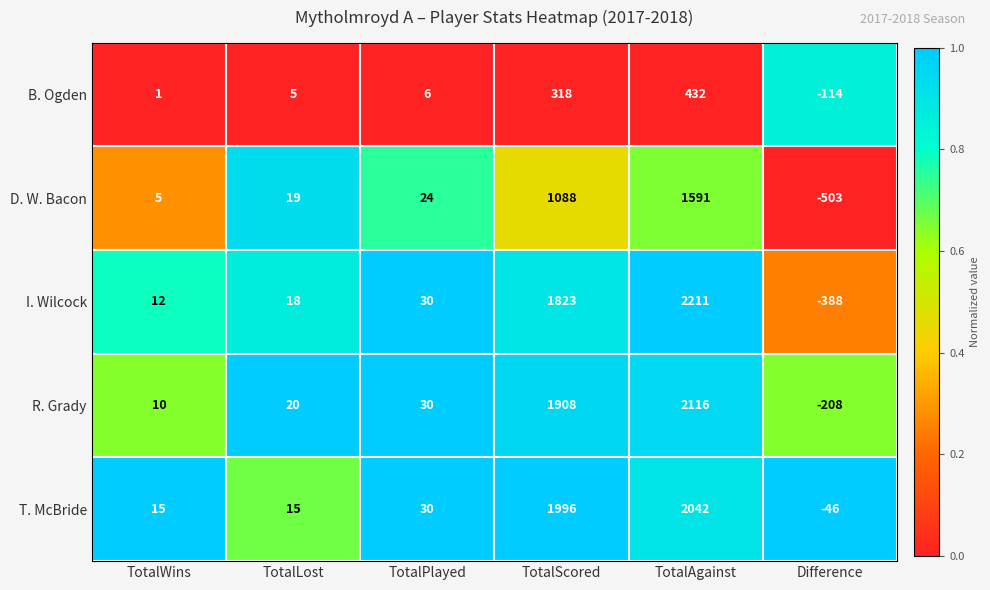

Which category has the highest value in the R. Grady series?

TotalAgainst